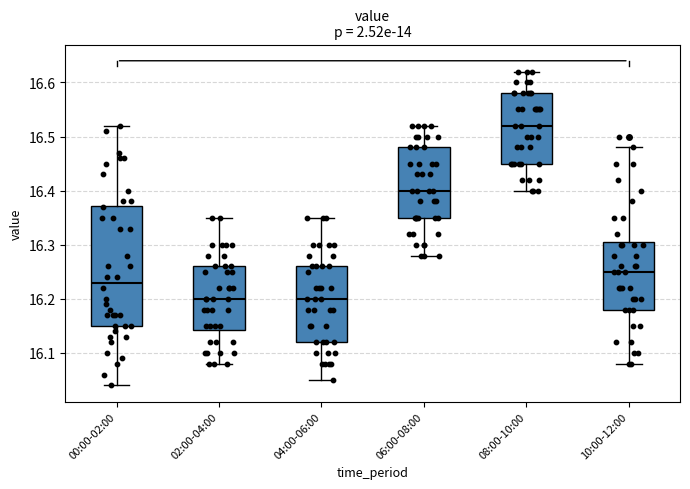

Comparing the boxes themselves (not the whiskers), which one is the tallest?

00:00-02:00